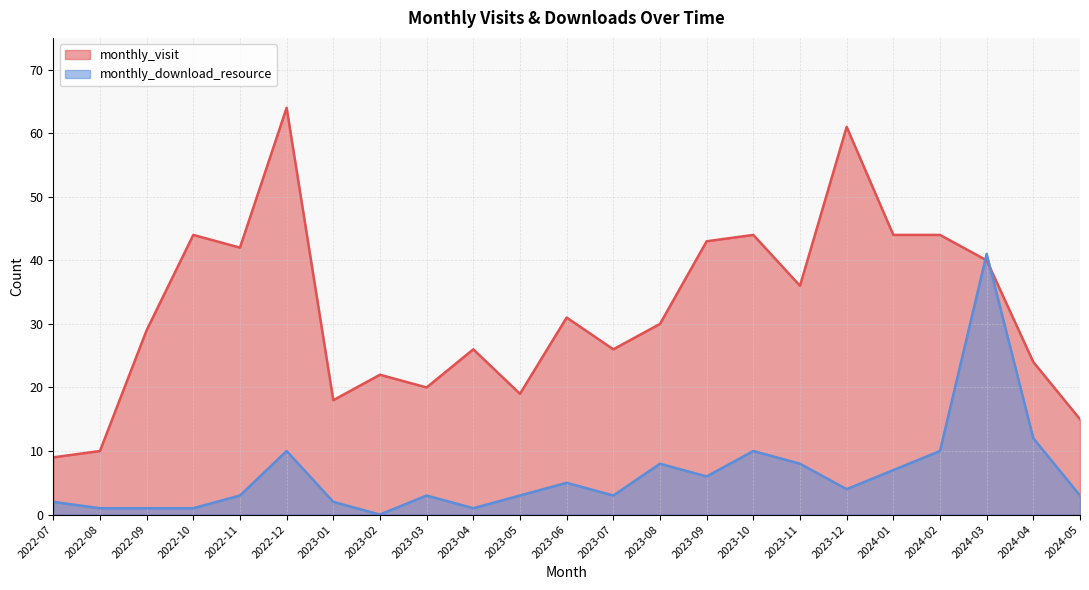

What is the value of the monthly_visit point at the 7th from the left?

18